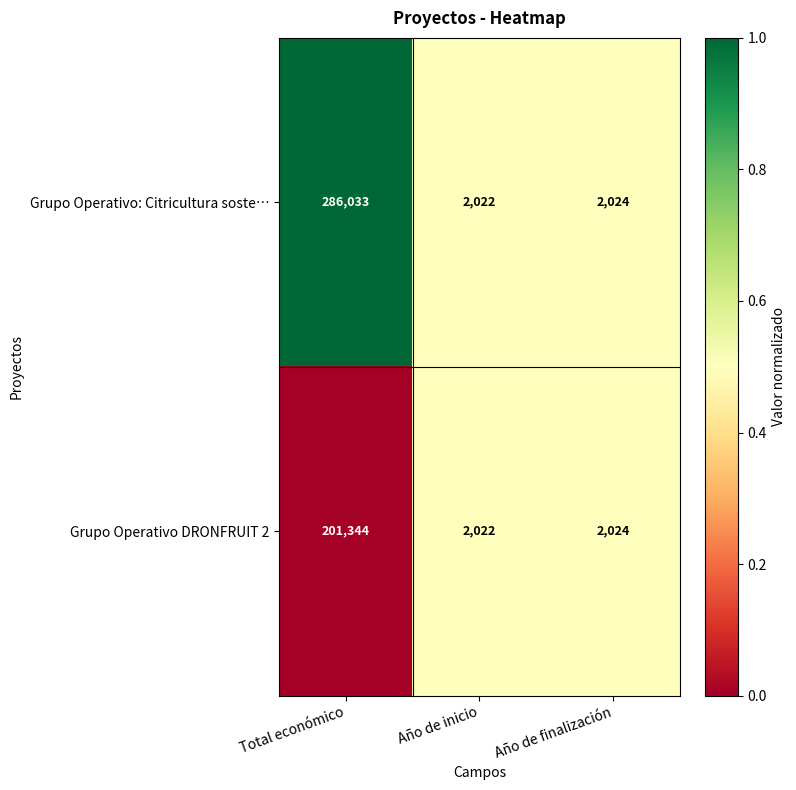

How many series are shown in this chart?

2